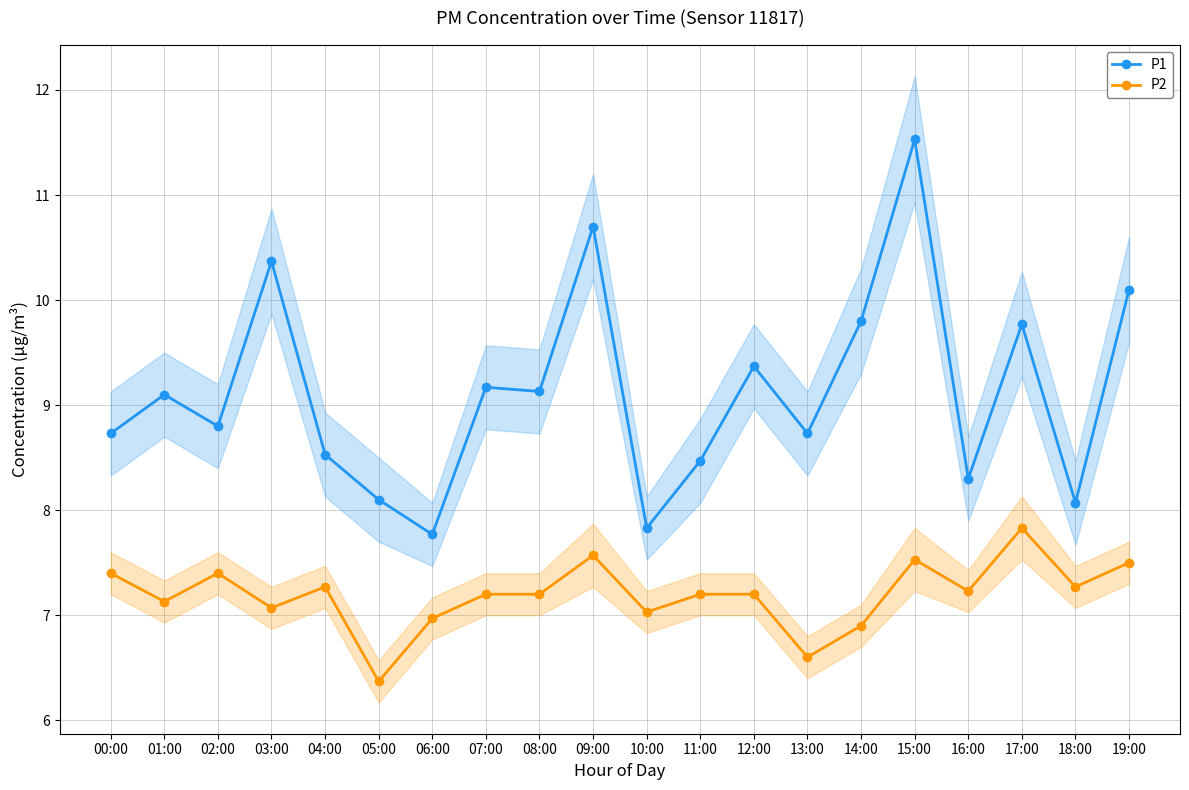

What is the total value across all series at 18:00?

15.3